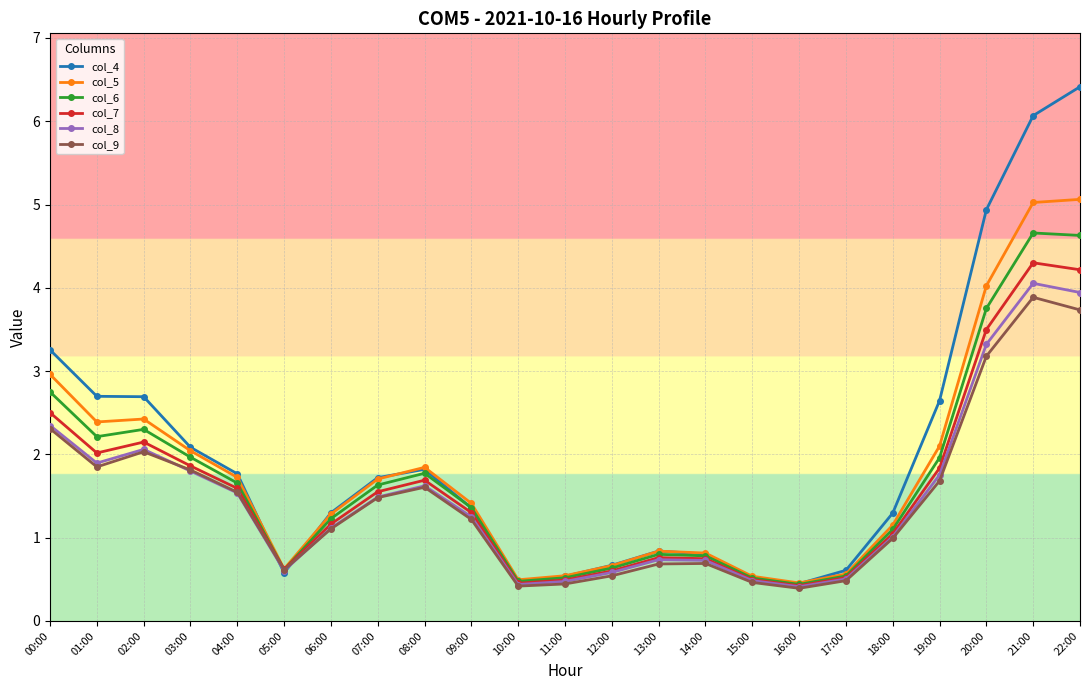

Is the value of col_6 at 10:00 greater than the value of col_7 at 06:00?

No